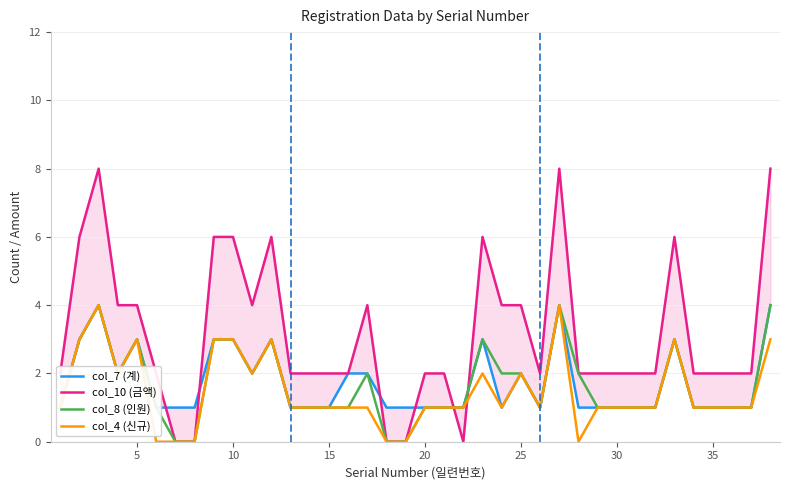

What is the maximum value for col_8 (인원)?

4